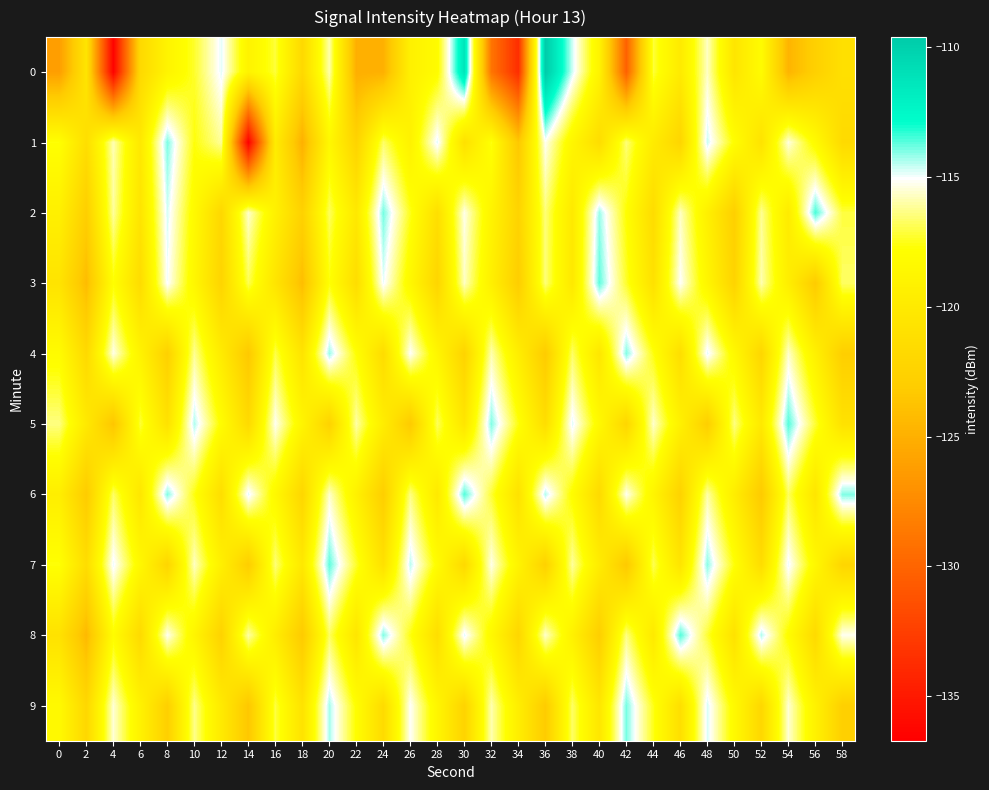

Count the number of data series in this chart.

10